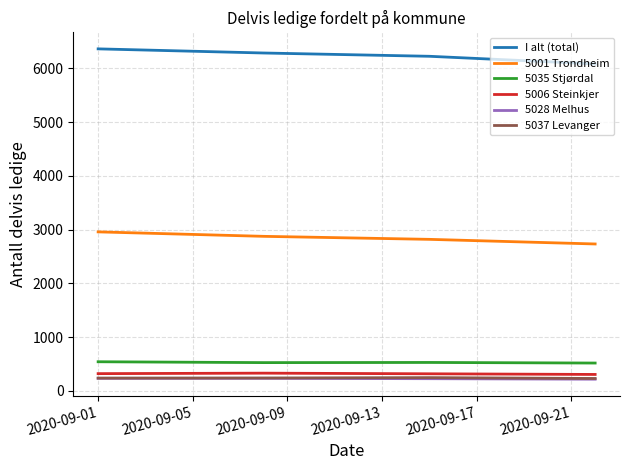

Which series has the largest total across all categories?

I alt (total)